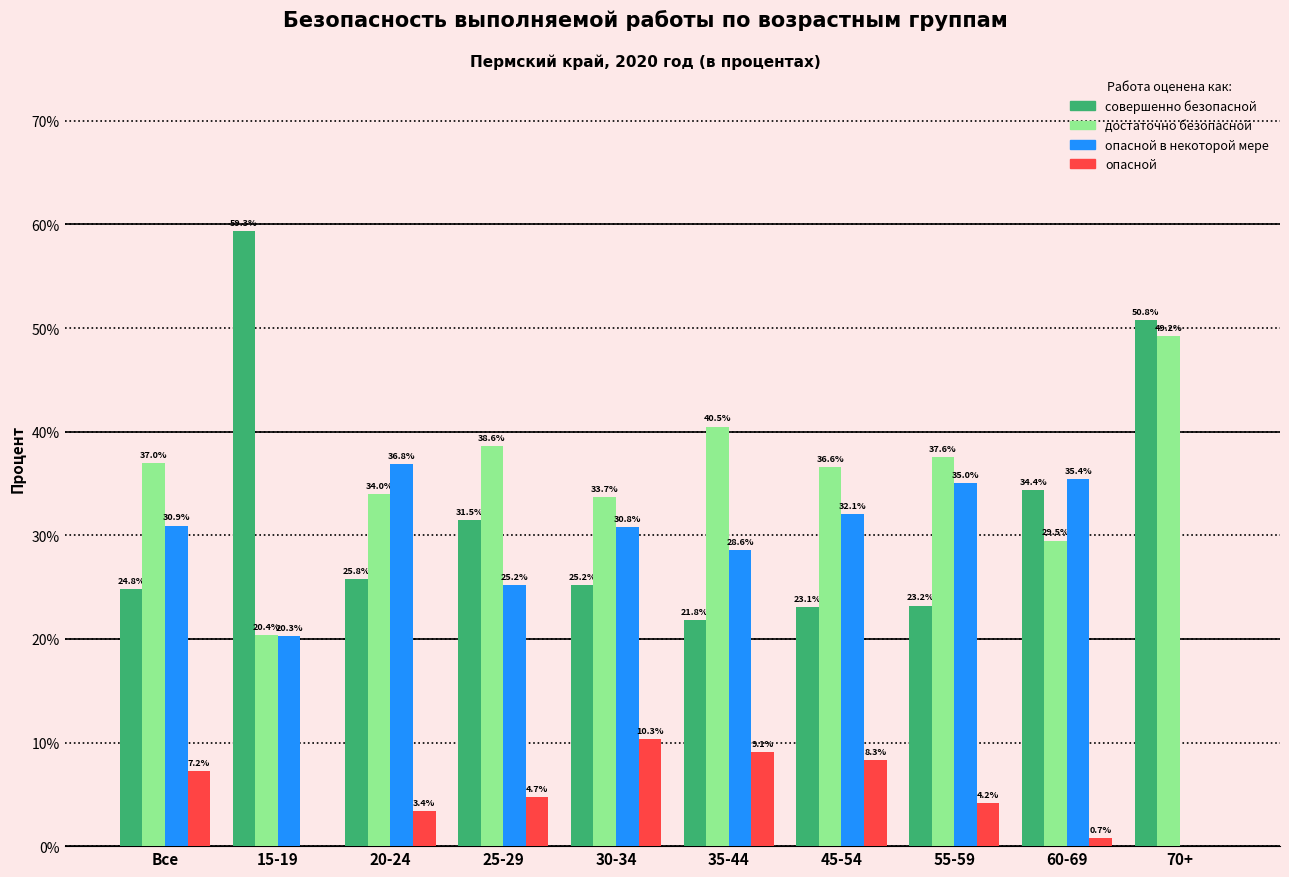

Which series has the largest total across all categories?

достаточно безопасной